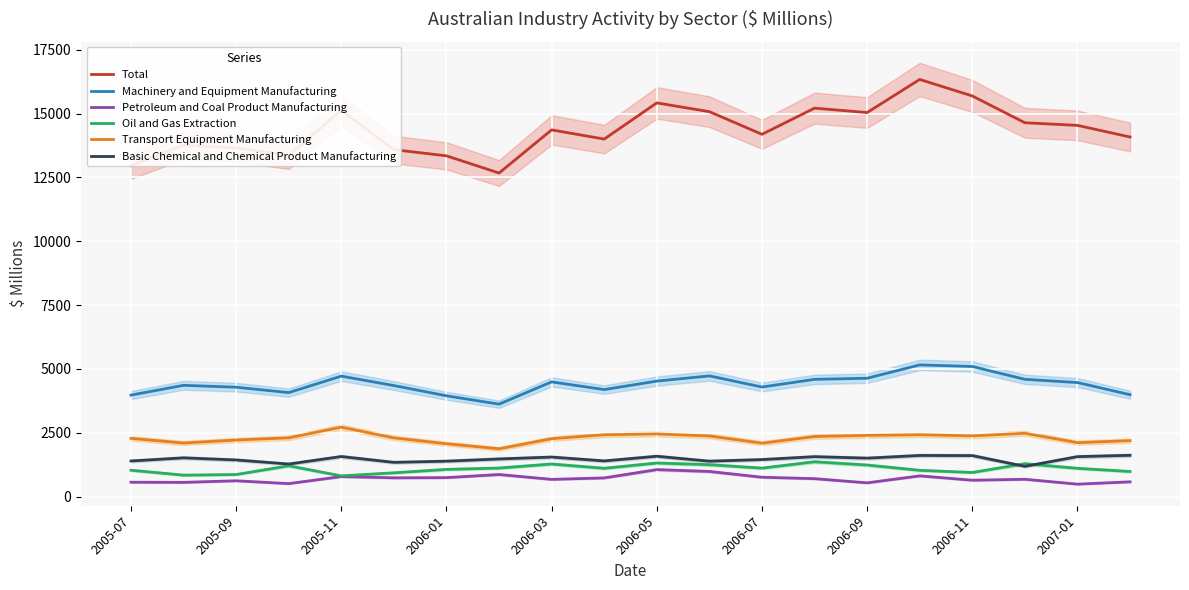

In Petroleum and Coal Product Manufacturing, how many points are lower than both neighbors (excluding endpoints)?

7